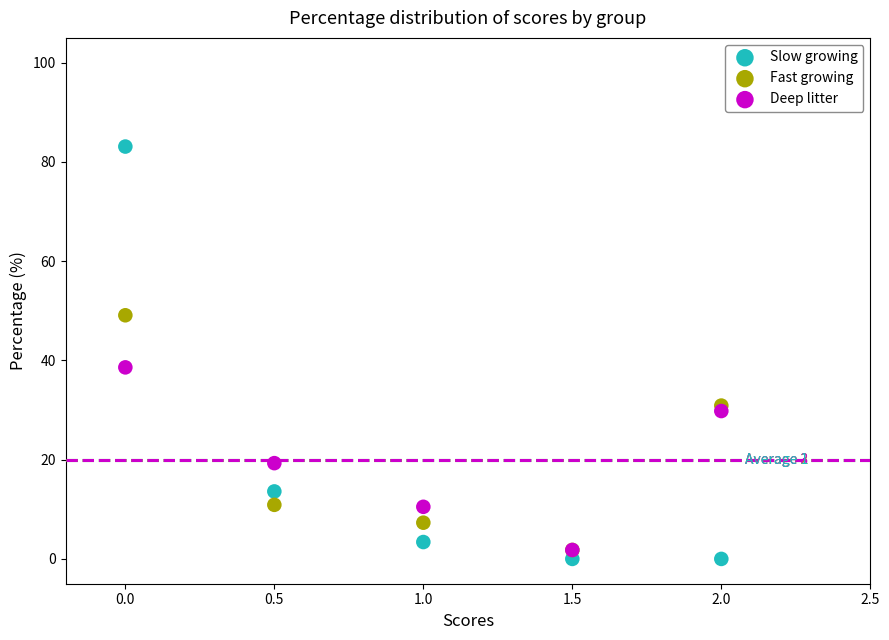

Across all series, what Y value is closest to 41?

38.6